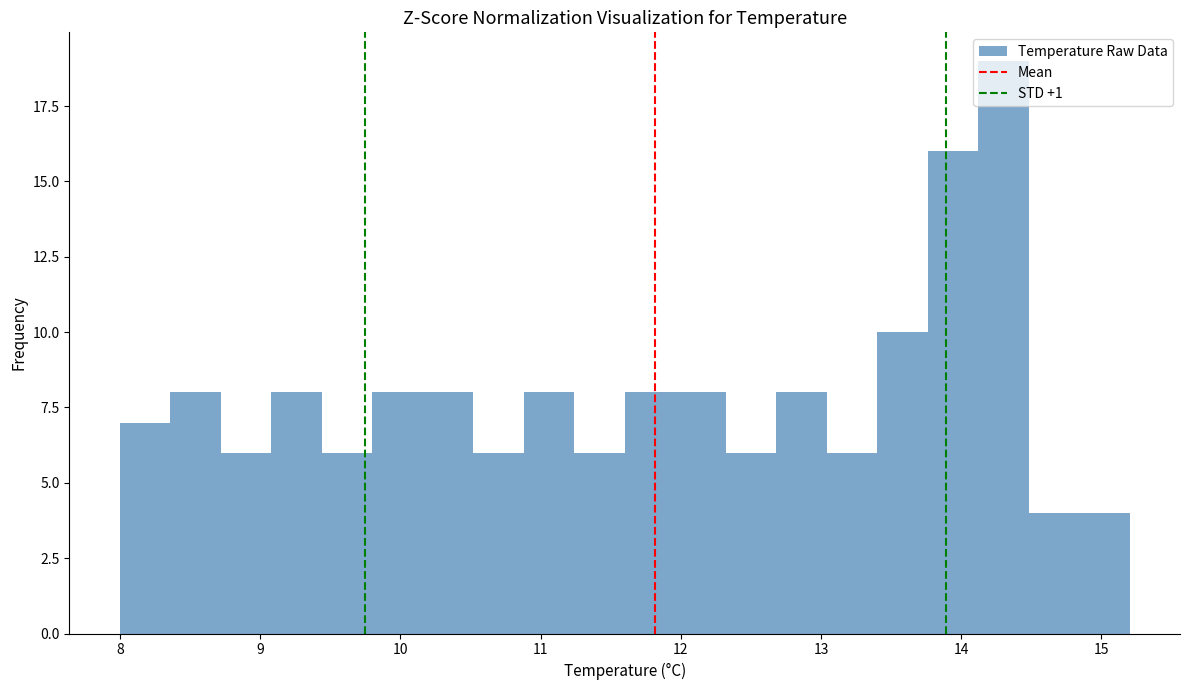

Read against the x-axis, roughly where is the centre of the tallest bar?

14.3